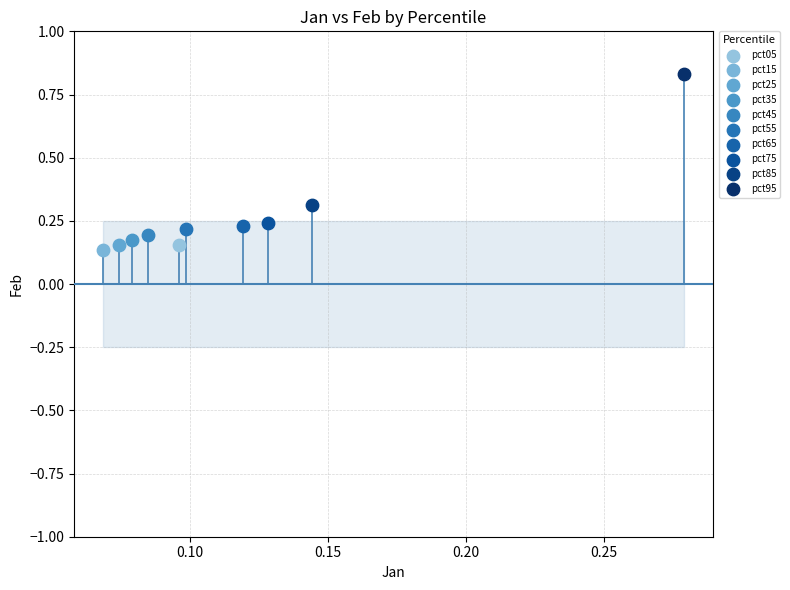

Which series contains the highest Y value?

pct95